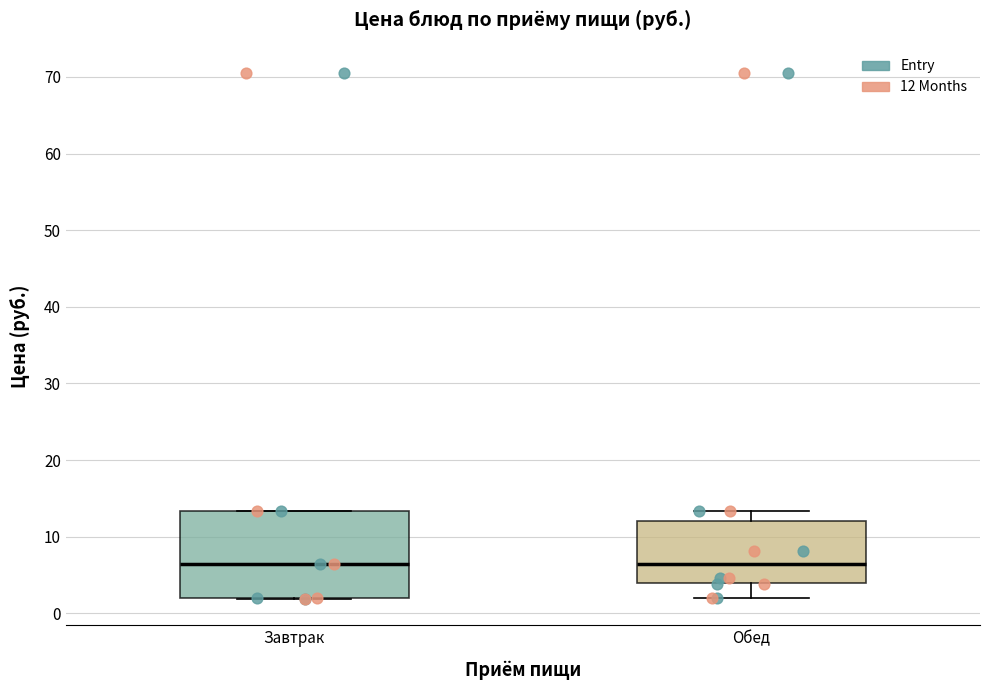

Which box is the tallest, from its lower edge to its upper edge?

Завтрак